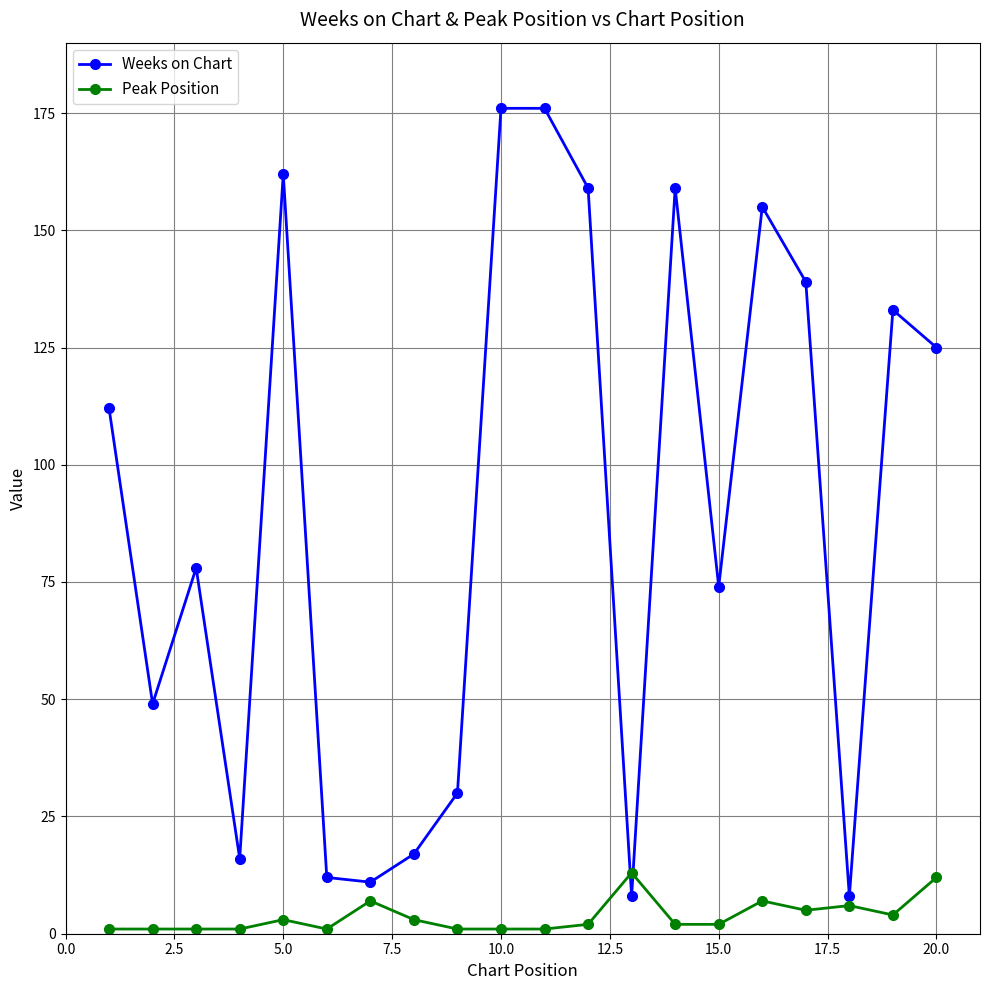

At how many categories does at least one series exceed 44?

13